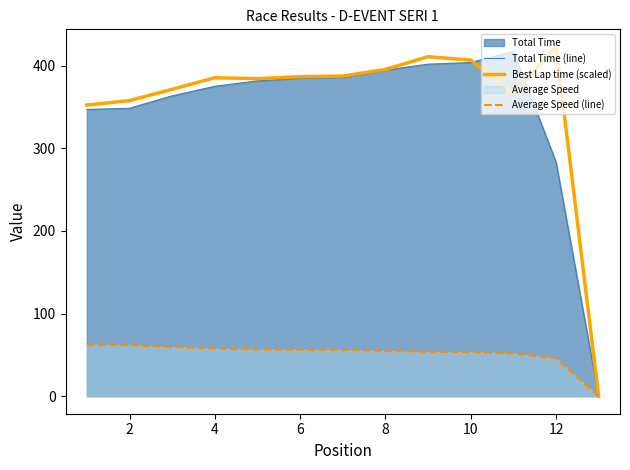

Read the Best Lap time (scaled) value at 8.

395.4